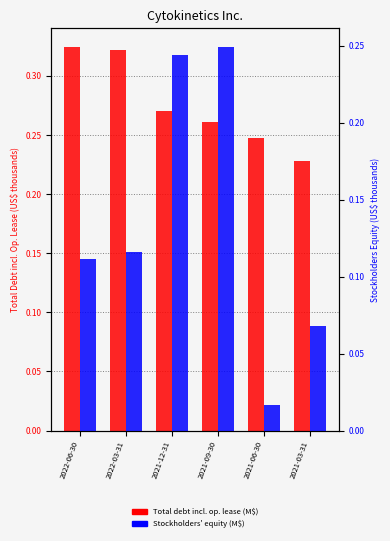

At which category does the chart reach its minimum across all series?

2021-06-30